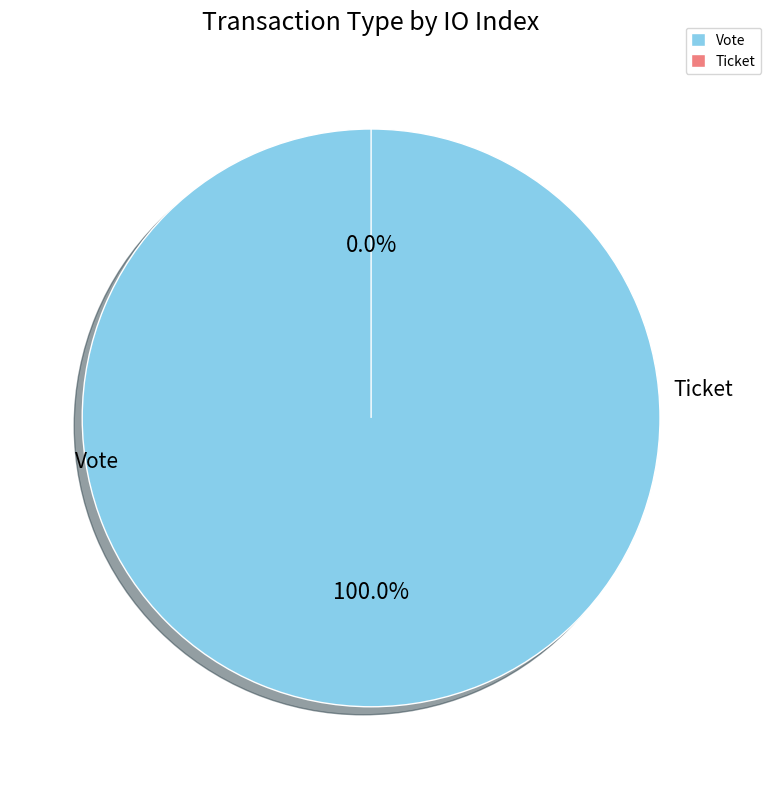

Combined, what portion of the pie is Ticket and Vote?

100.0%